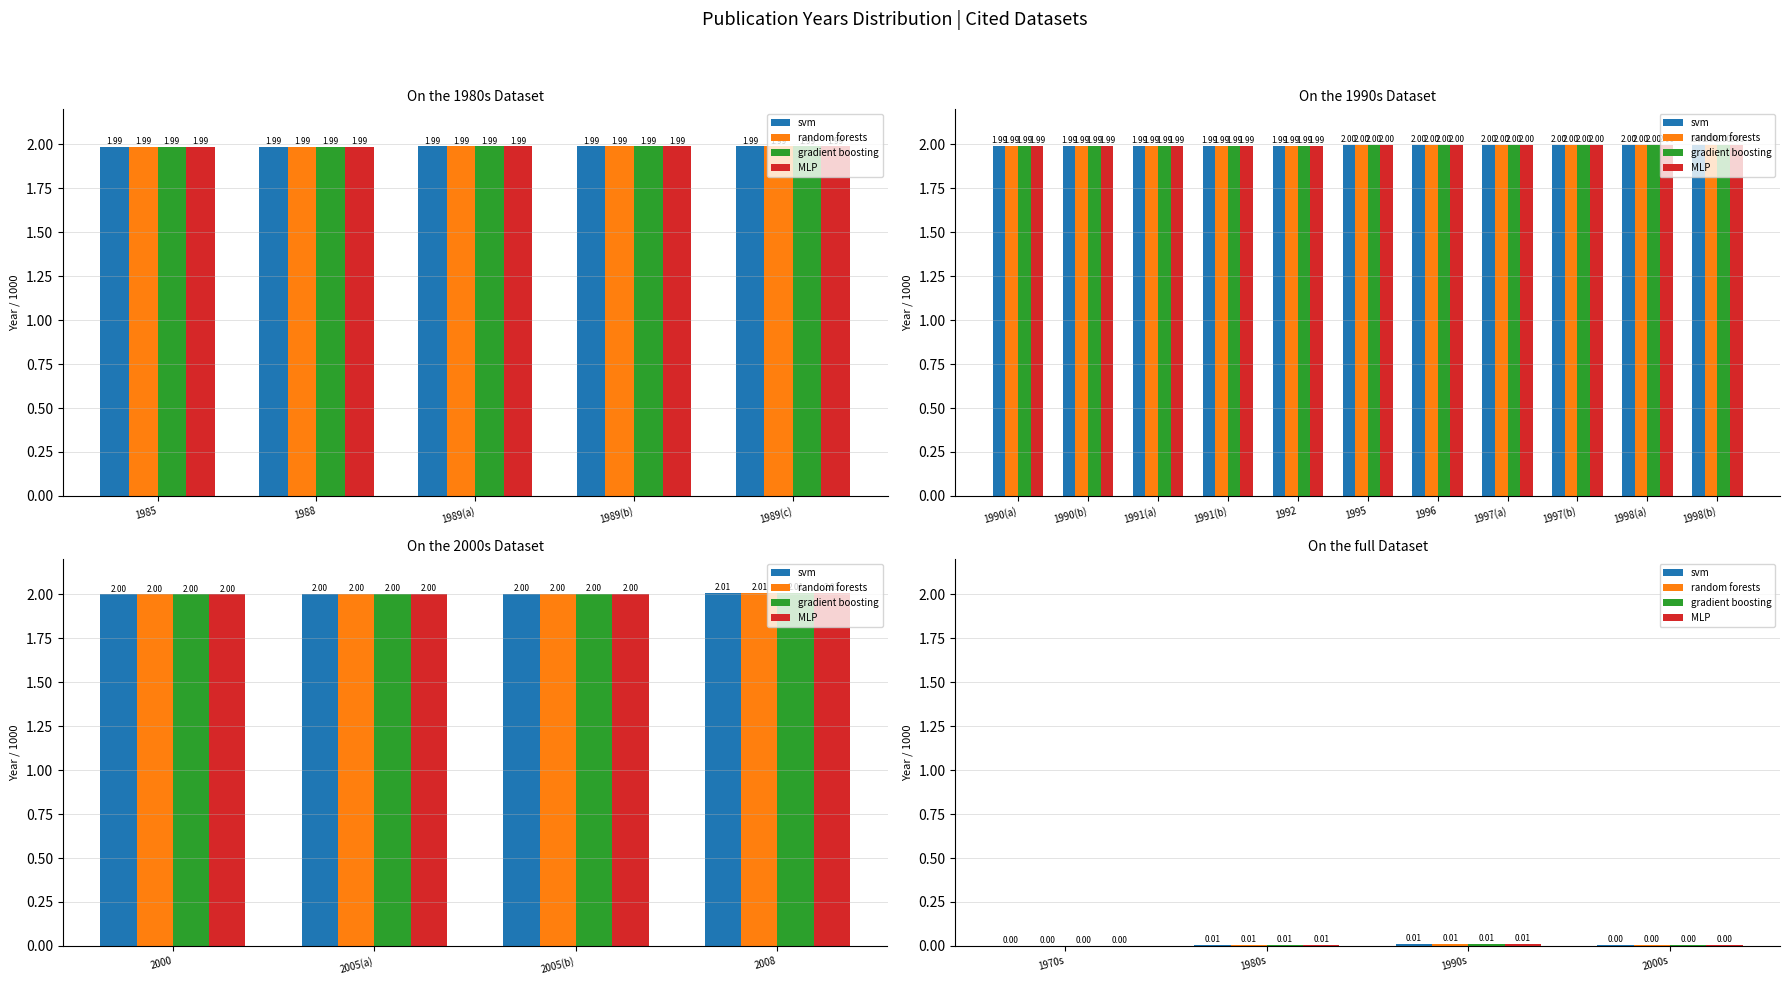

How many categories are shown in the chart?

4